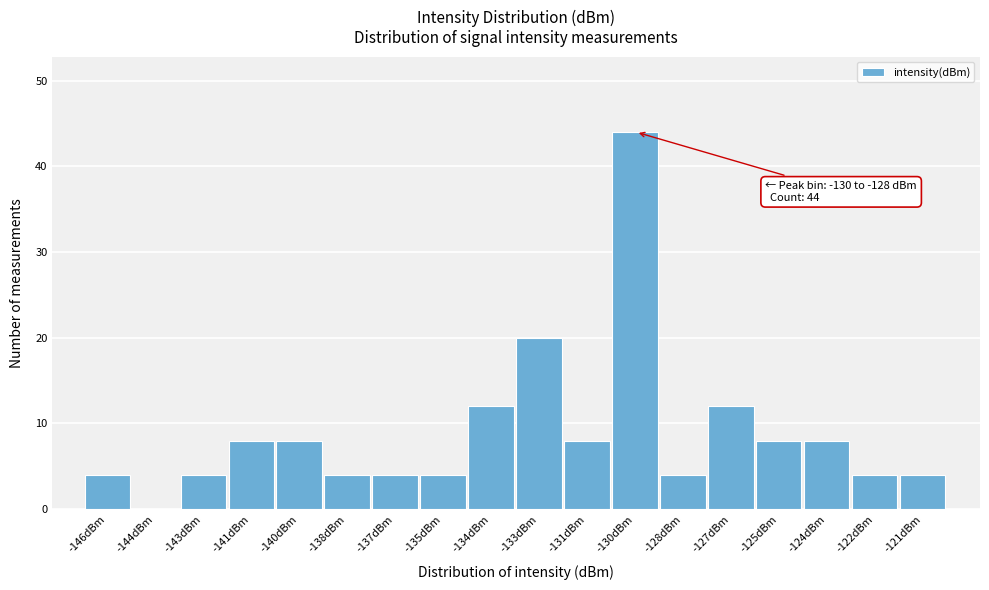

Reading left to right, list all the values displayed in this chart.

-146dBm=4	-144dBm=0	-143dBm=4	-141dBm=8	-140dBm=8	-138dBm=4	-137dBm=4	-135dBm=4	-134dBm=12	-133dBm=20	-131dBm=8	-130dBm=44	-128dBm=4	-127dBm=12	-125dBm=8	-124dBm=8	-122dBm=4	-121dBm=4